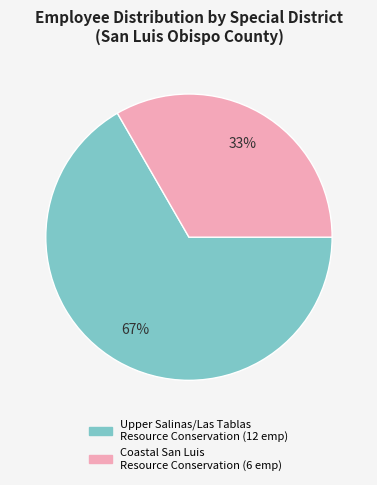

Rank the categories by value from lowest to highest.

Coastal San Luis Resource Conservation, Upper Salinas/Las Tablas Resource Conservation